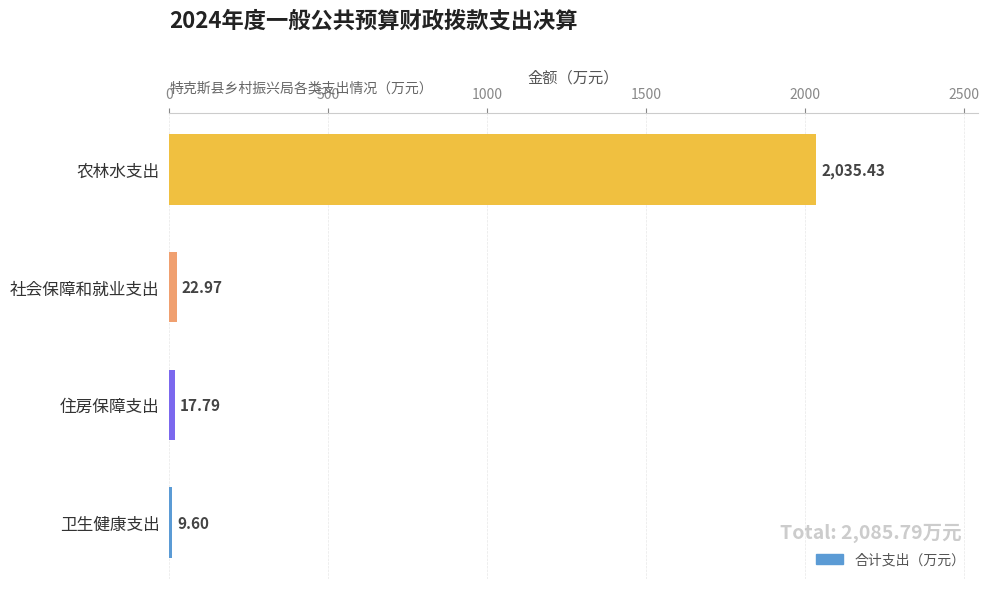

Count the number of categories in the chart.

4